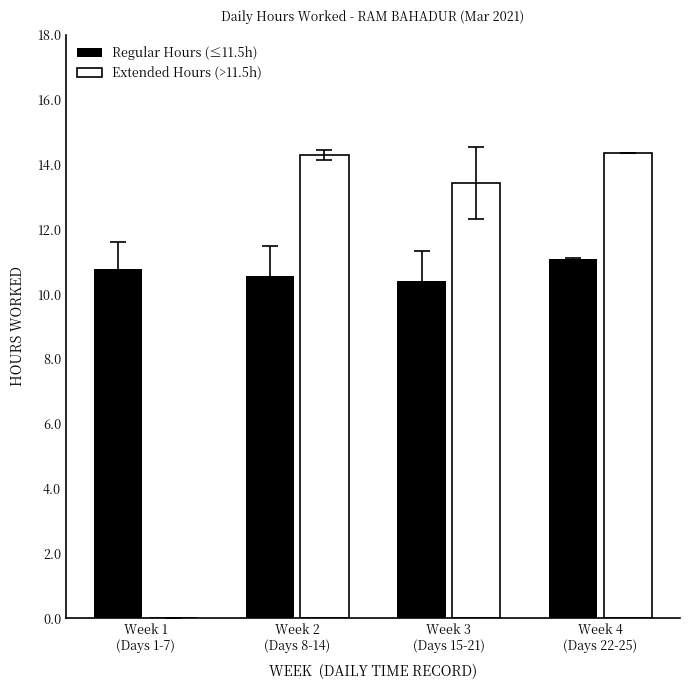

What is the sum of the Regular Hours (≤11.5h) values at Week 4
(Days 22-25) and Week 3
(Days 15-21)?

21.5